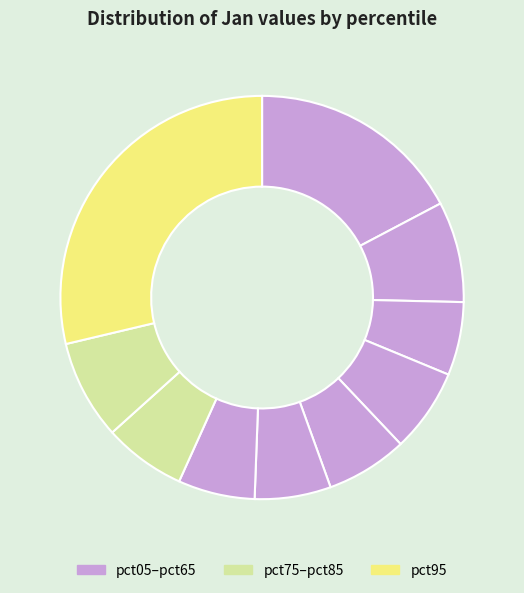

How many slices are in this pie chart?

10